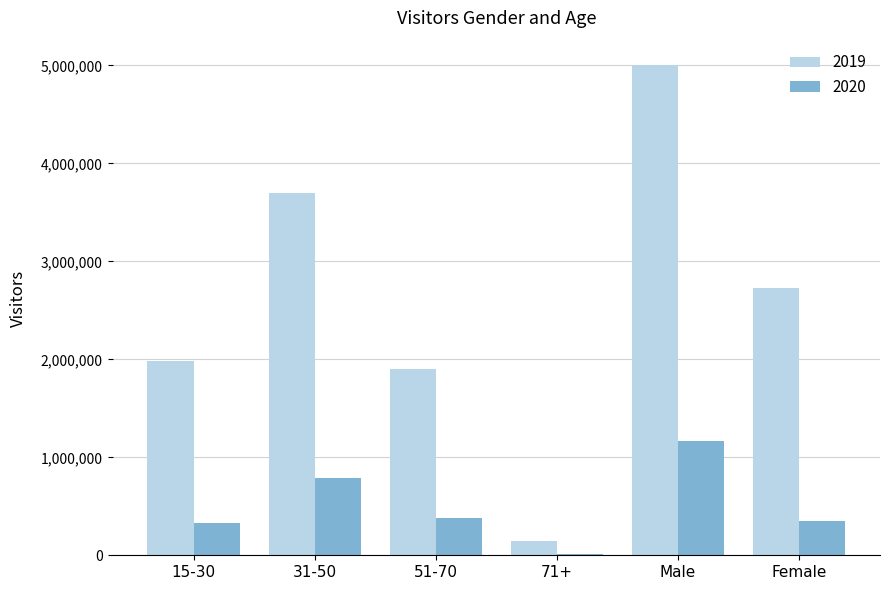

At which category is the sum across all series the highest?

Male